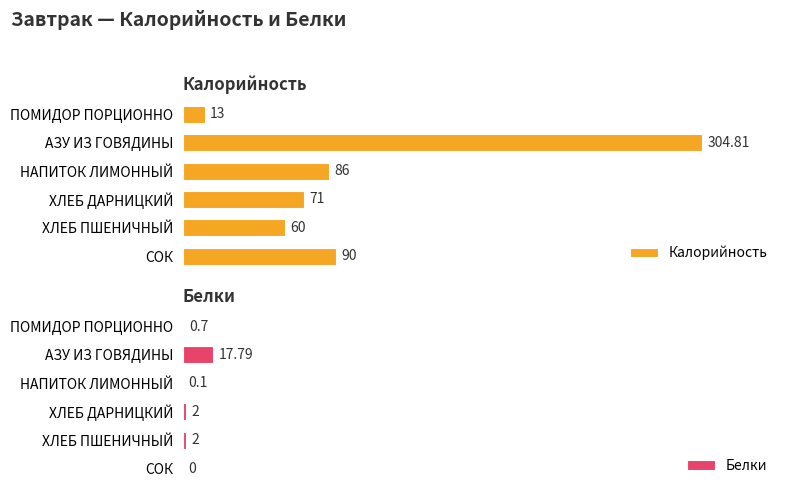

List the labels in order of Калорийность value, largest first.

АЗУ ИЗ ГОВЯДИНЫ, СОК, НАПИТОК ЛИМОННЫЙ, ХЛЕБ ДАРНИЦКИЙ, ХЛЕБ ПШЕНИЧНЫЙ, ПОМИДОР ПОРЦИОННО